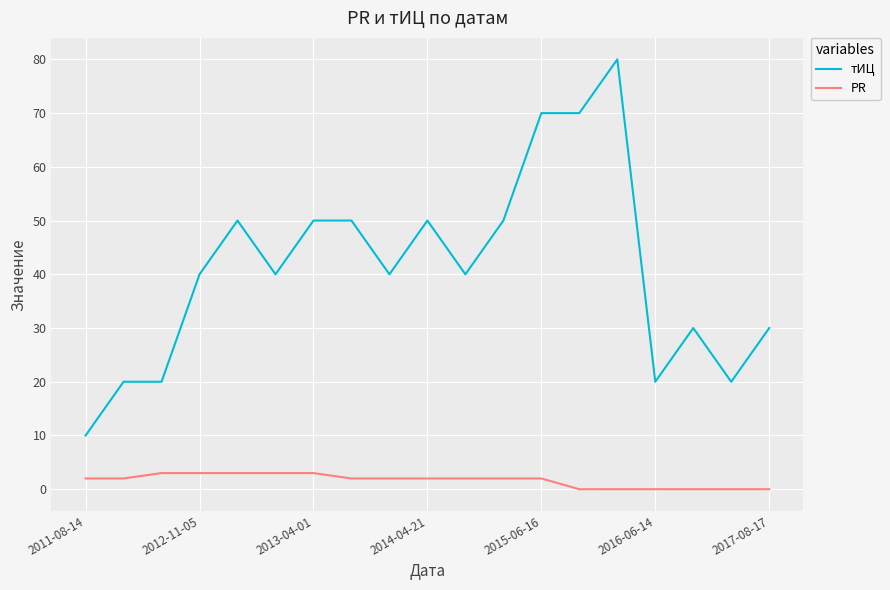

Which series has the largest range (max minus min)?

тИЦ